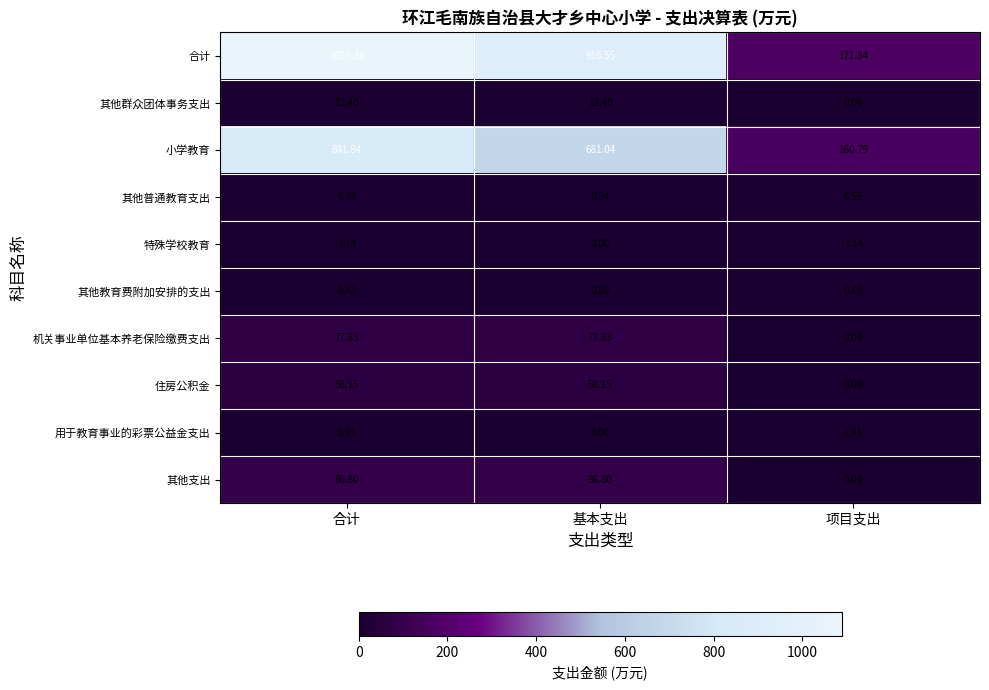

Between 基本支出 and 项目支出, which series saw the biggest shift?

合计